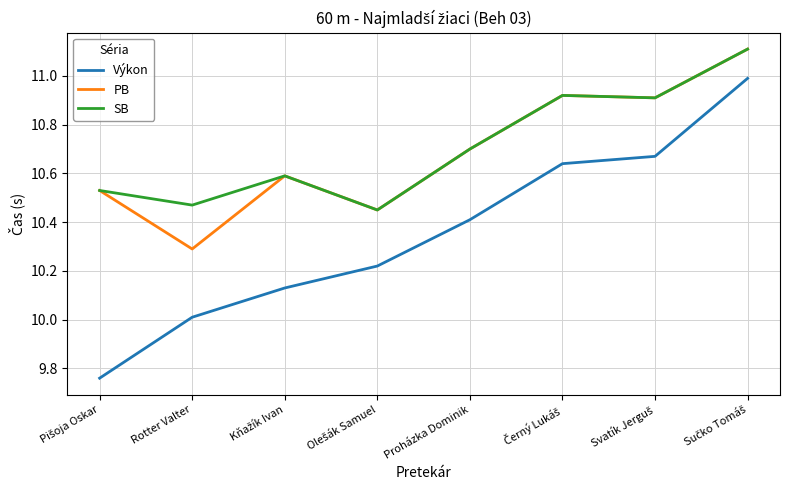

The value of PB at Rotter Valter is 6.3. True or false?

False